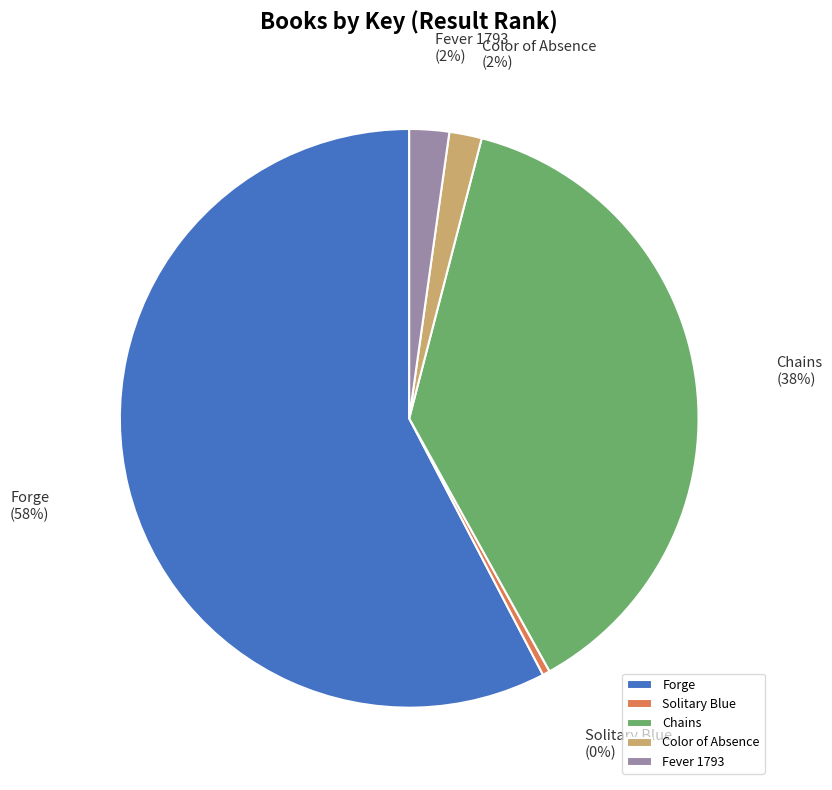

Combined, do Forge and Chains account for over 50%?

Yes